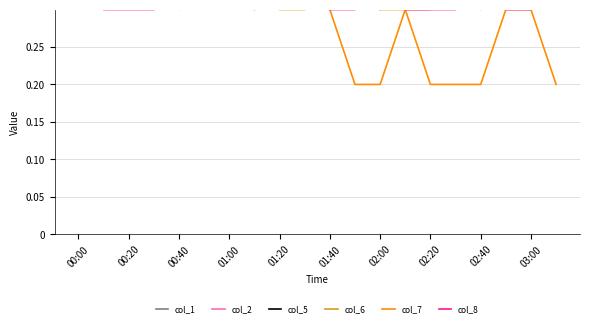

Reading left to right, extract all data points from this chart.

col_1: 0.7	0.6	0.5	0.6	0.5	0.7	0.9	0.7	0.5	0.6	0.9	0.8	0.9	0.7	0.6	0.9	0.8	0.9	1.1	1.3
col_2: 0.4	0.5	0.4	0.5	0.5	0.5	0.5	0.5	0.4	0.4	0.5	0.5	0.5	0.6	0.5	0.5	0.5	0.5	0.4	0.5
col_5: 0.7	0.5	0.5	0.5	0.6	0.6	0.8	0.7	0.5	0.5	0.6	0.5	0.3	0.4	0.6	0.6	0.8	0.7	0.6	0.5
col_6: 0.5	0.5	0.7	0.6	0.4	0.5	0.7	0.4	0.3	0.3	0.5	0.4	0.3	0.3	0.3	0.4	0.3	0.5	0.3	0.4
col_7: 0.9	0.6	0.5	0.5	0.3	0.4	0.4	0.3	0.5	0.4	0.3	0.2	0.2	0.3	0.2	0.2	0.2	0.3	0.3	0.2
col_8: 0.4	0.3	0.3	0.3	0.4	0.4	0.4	0.3	0.5	0.4	0.3	0.3	0.4	0.3	0.3	0.3	0.4	0.3	0.3	0.4